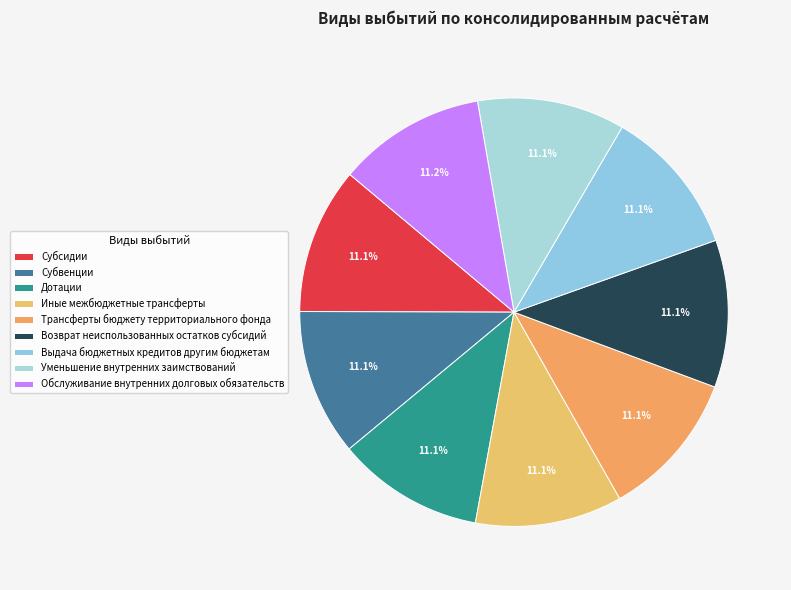

Is there any slice that represents more than half of the pie?

No